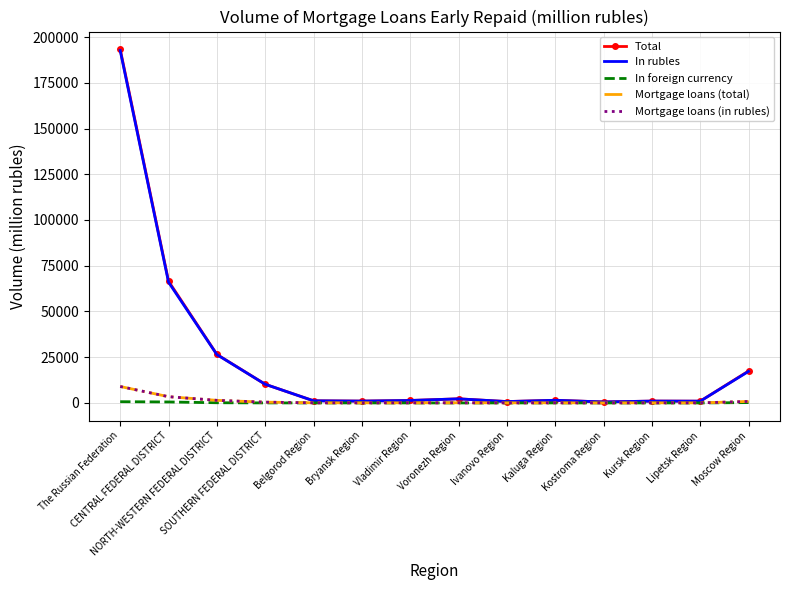

In Total, how many points are lower than both neighbors (excluding endpoints)?

4